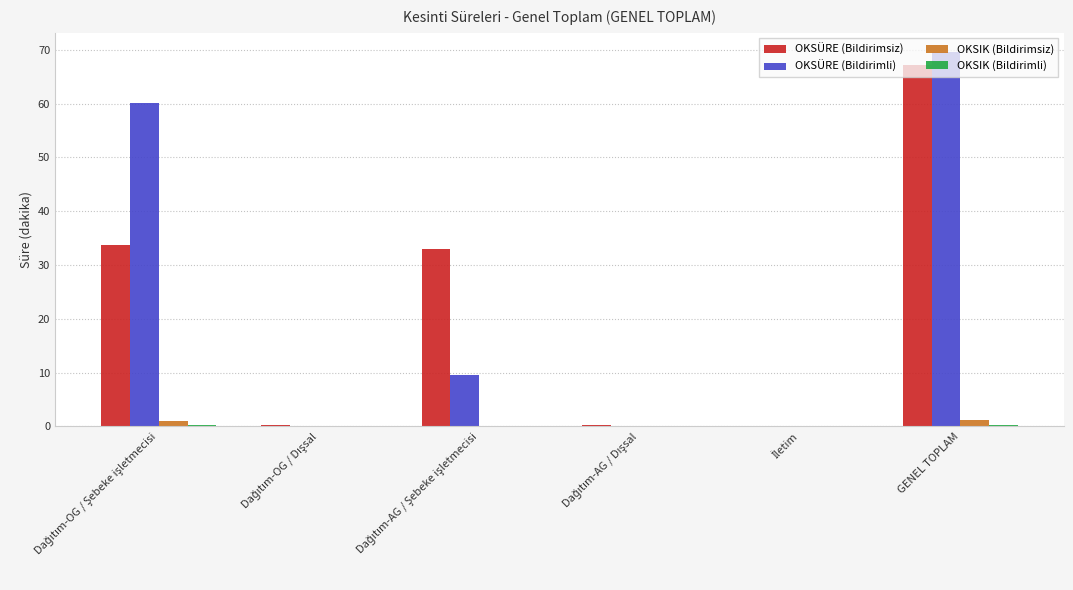

At which category is the sum across all series the highest?

GENEL TOPLAM